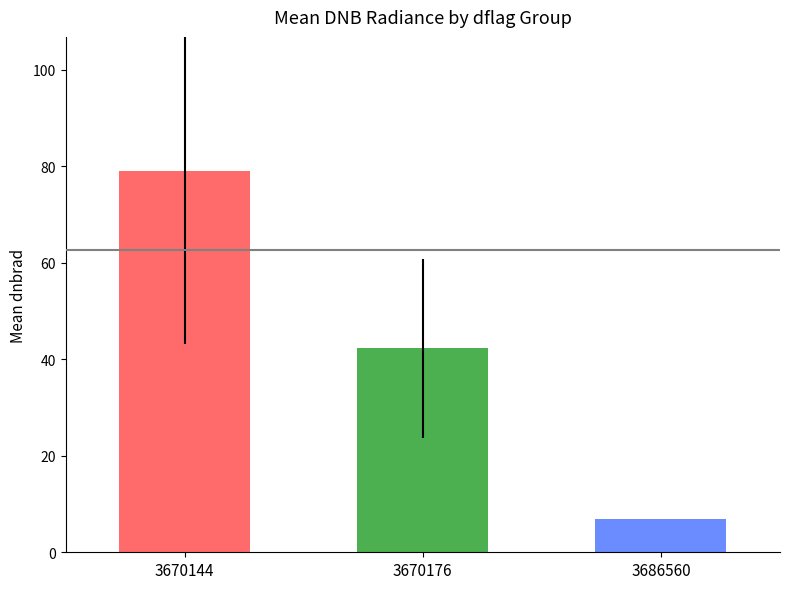

What is the minimum value shown in the chart?

6.8